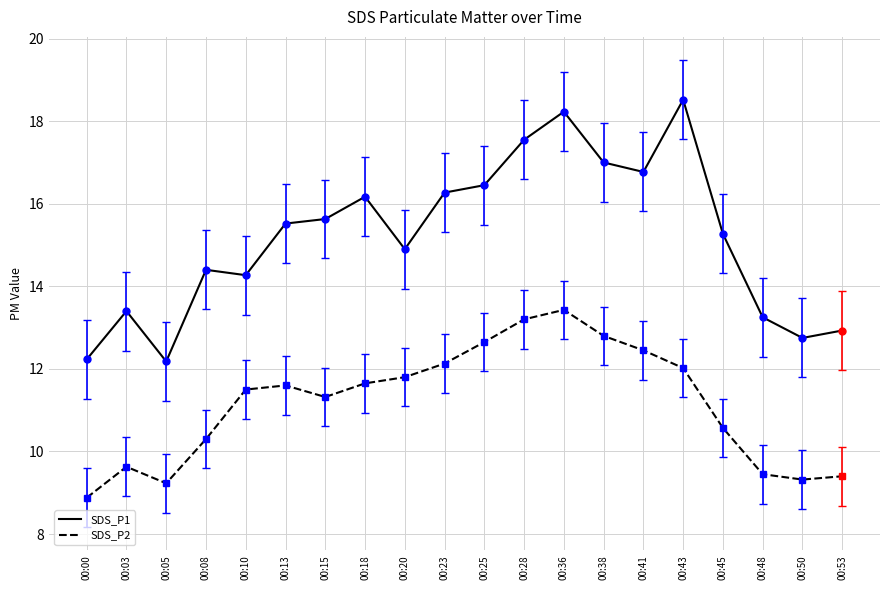

What is the maximum value for SDS_P2?

13.4